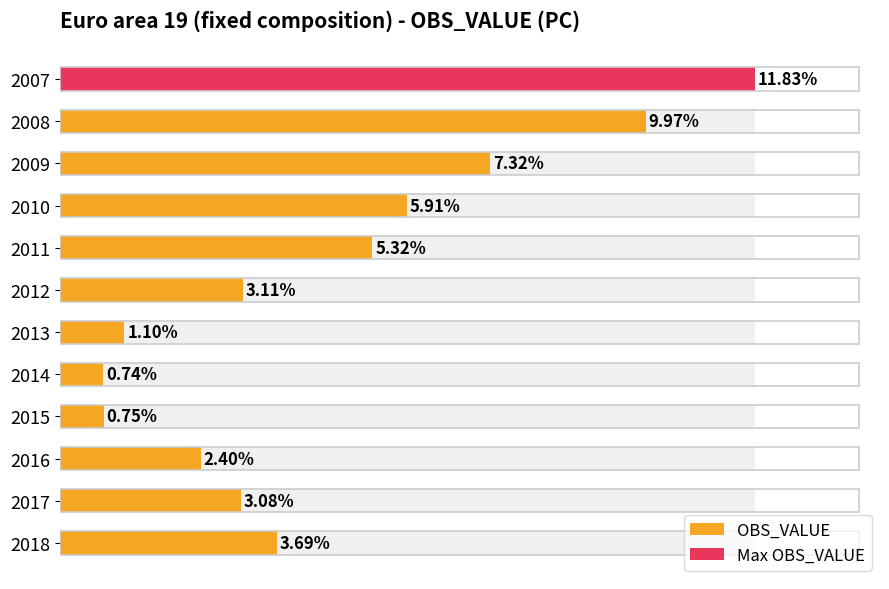

Are the bars grouped side by side (vs. stacked)?

No